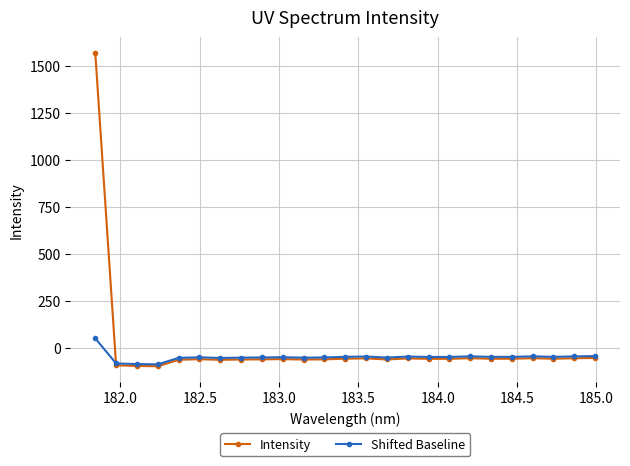

Which series ends up on top after the final intersection of Intensity and Shifted Baseline?

Shifted Baseline